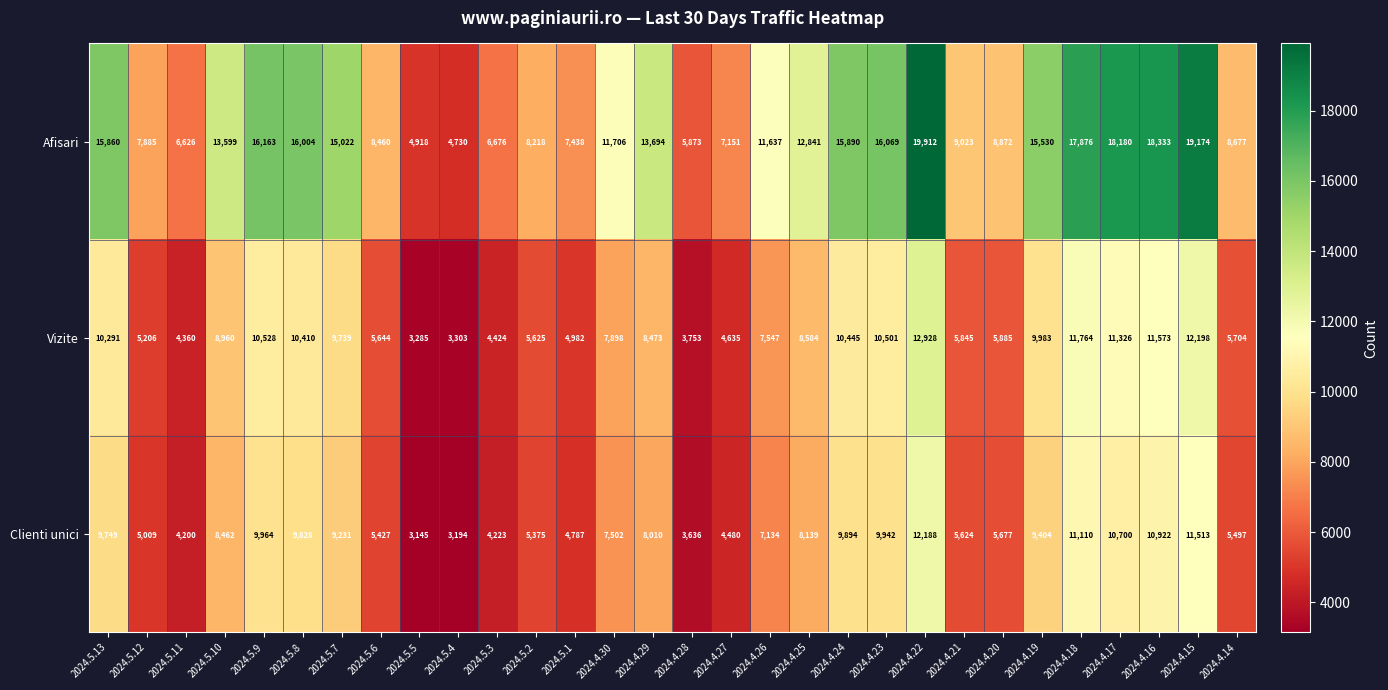

At which category does the chart reach its peak across all series?

2024.4.22